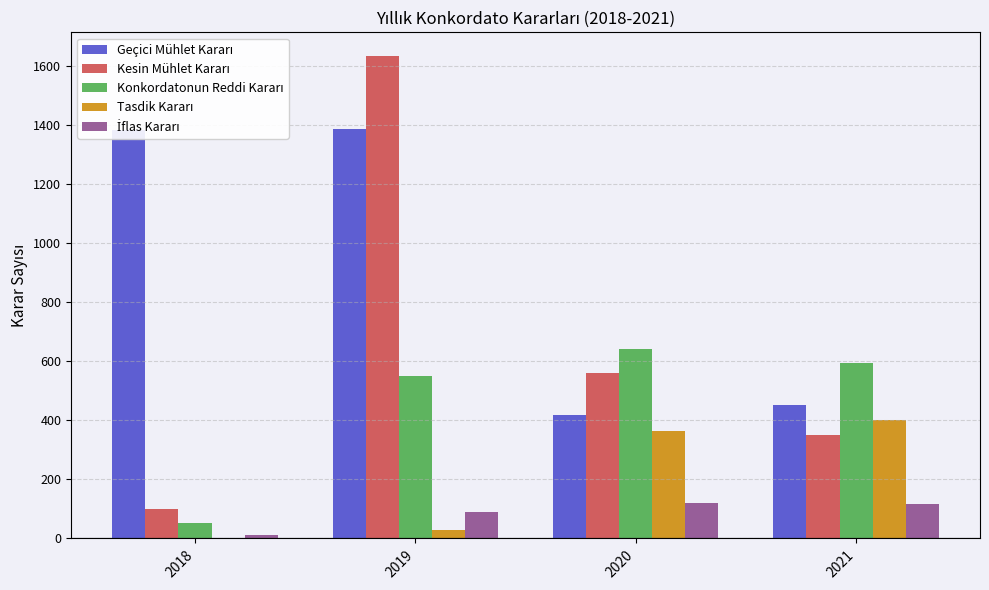

How many distinct data groups are displayed?

5